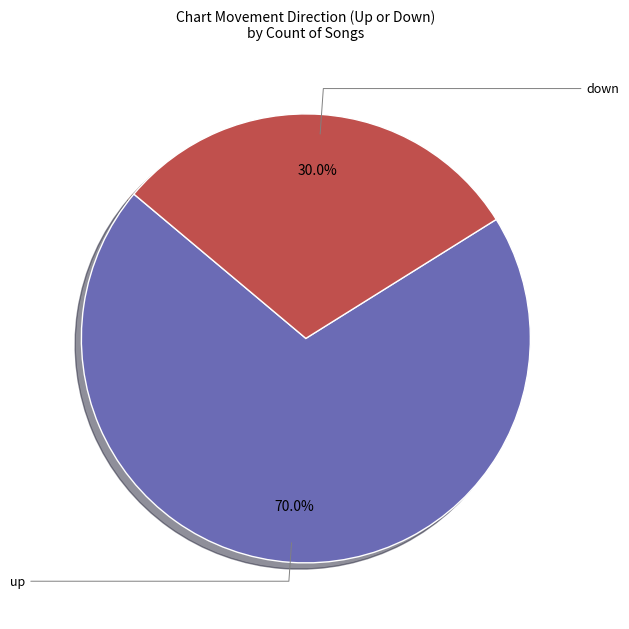

How many segments does this pie chart have?

2